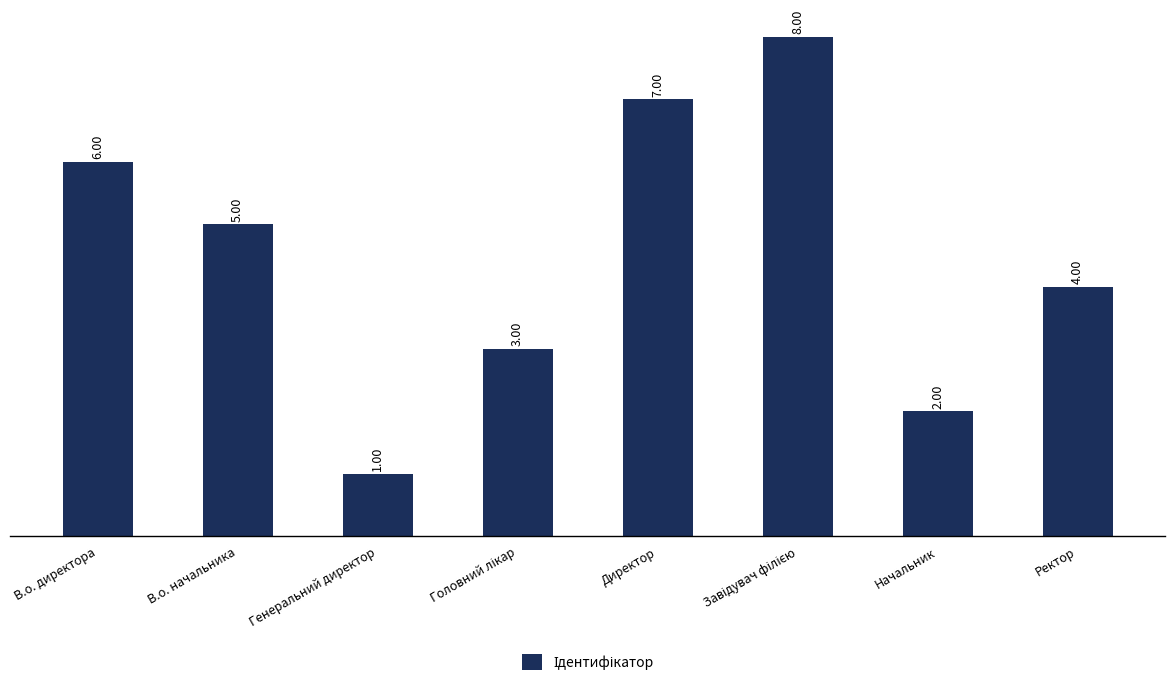

At which category does the chart reach its minimum across all series?

Генеральний директор